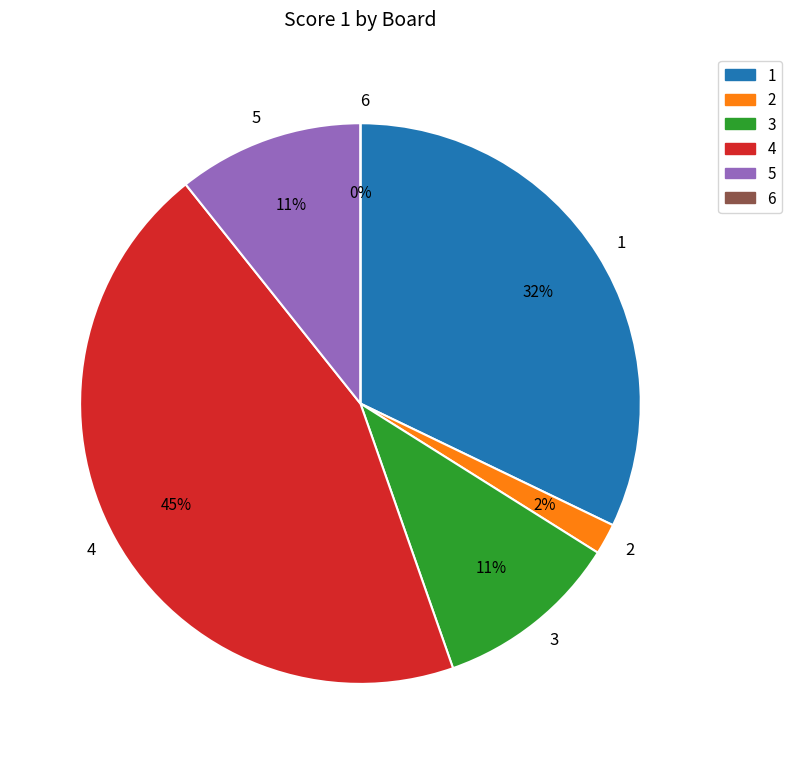

What is the smallest slice in the pie chart?

6